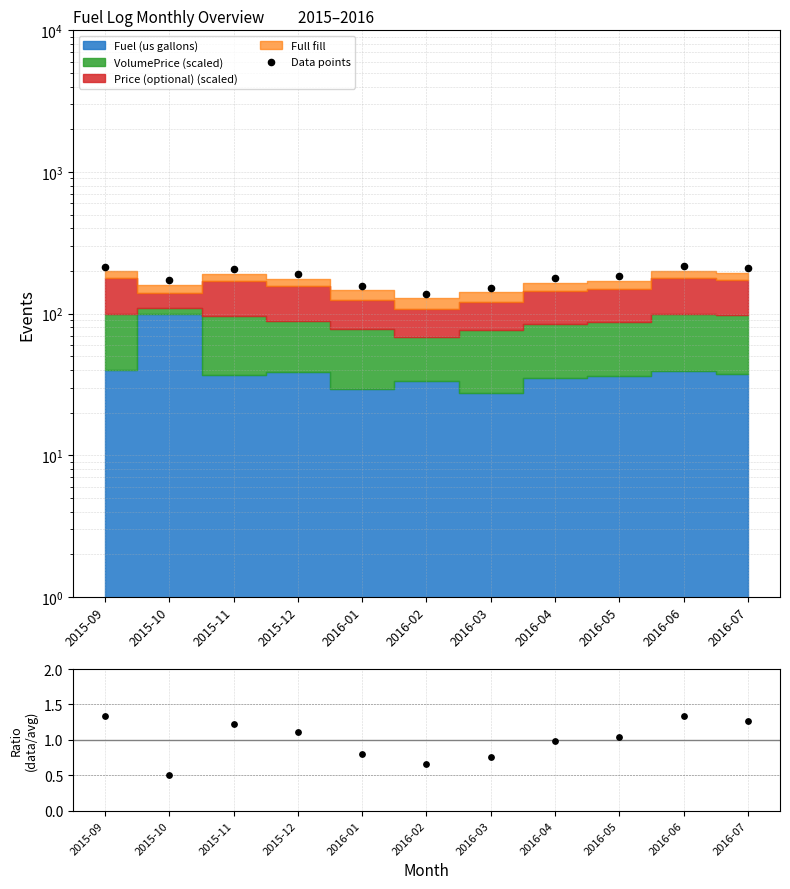

Which series contains the highest Y value?

Data points